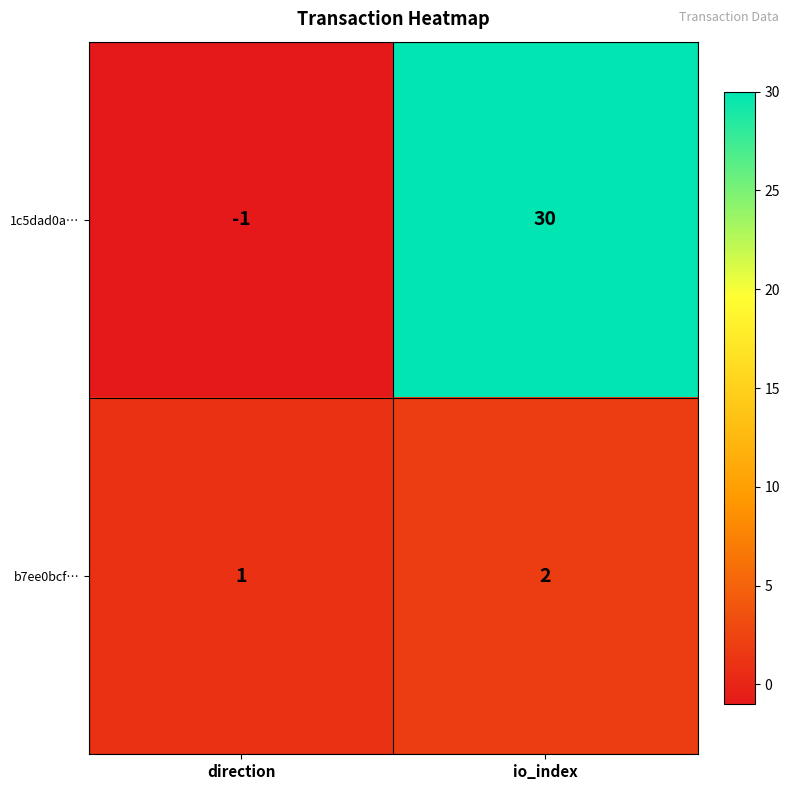

Which series changed the most between direction and io_index?

1c5dad0a…